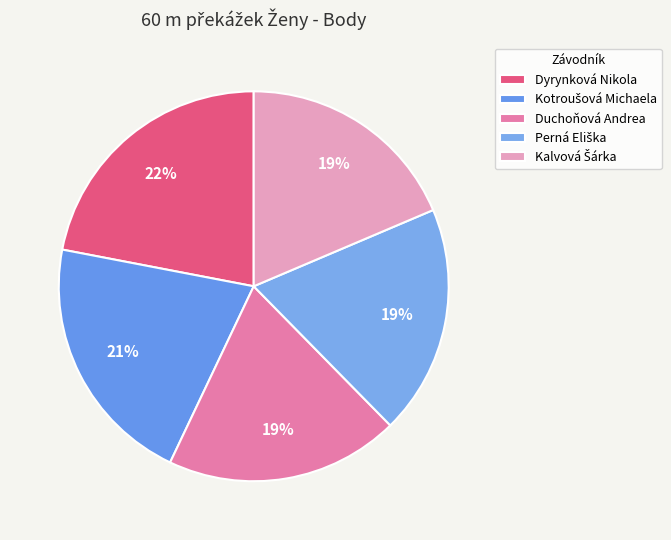

Is it true that Dyrynková Nikola is 9% of the pie?

False